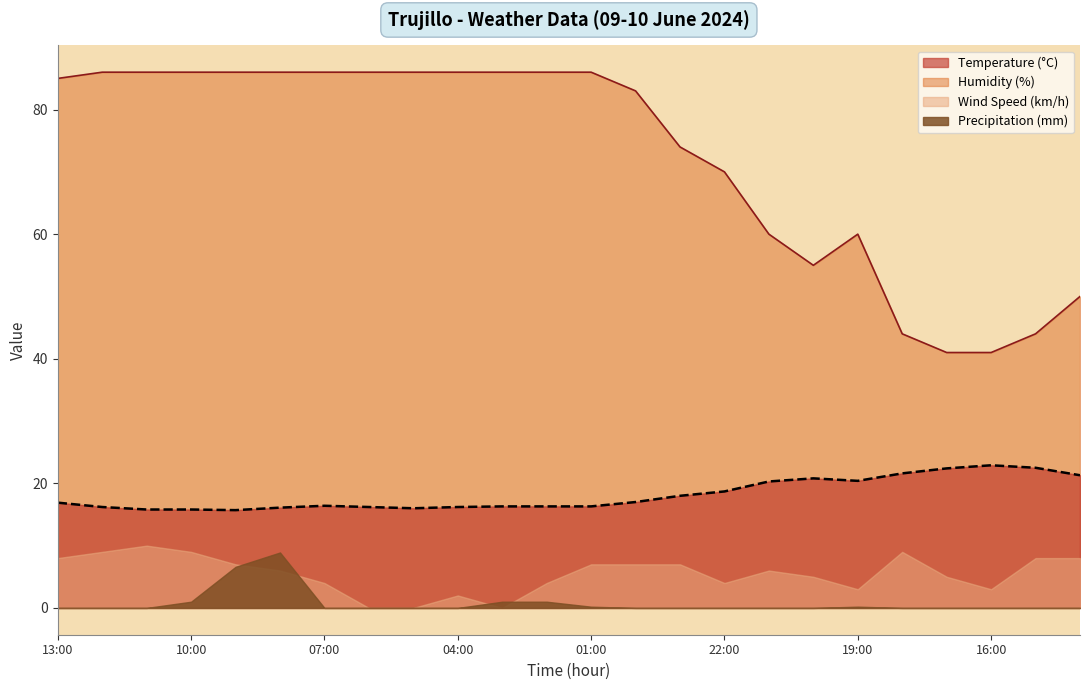

What is the greatest value displayed?

86.0